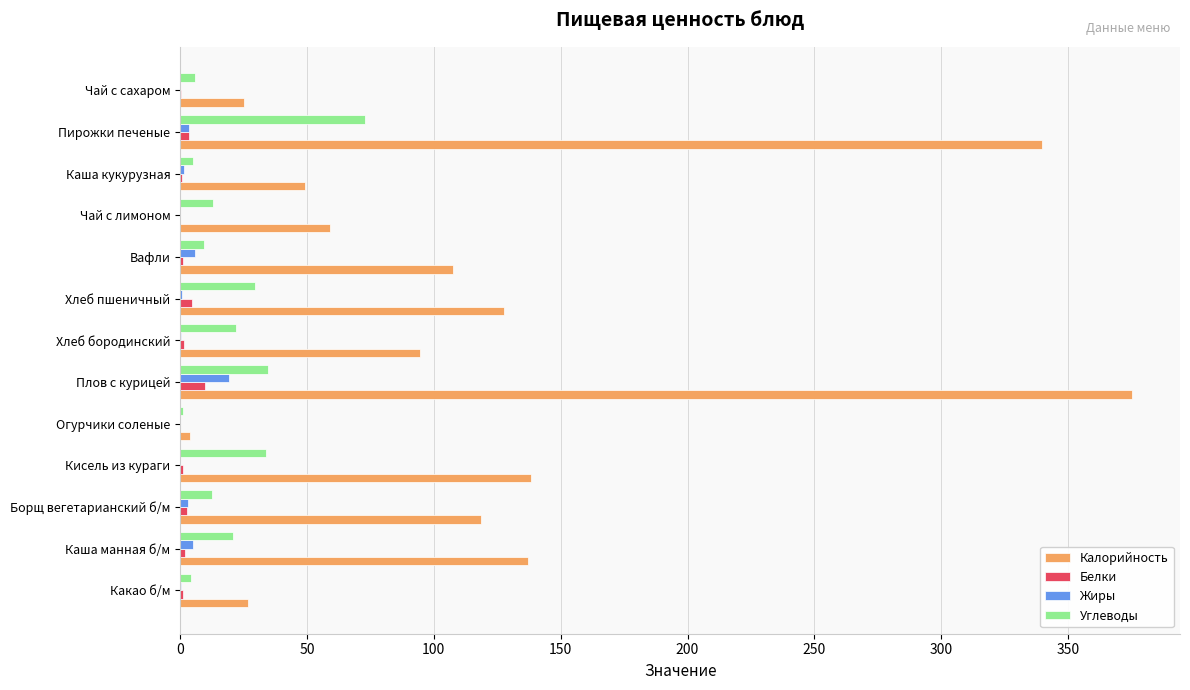

True or false: Калорийность has a value of 127.5 at Хлеб пшеничный.

True